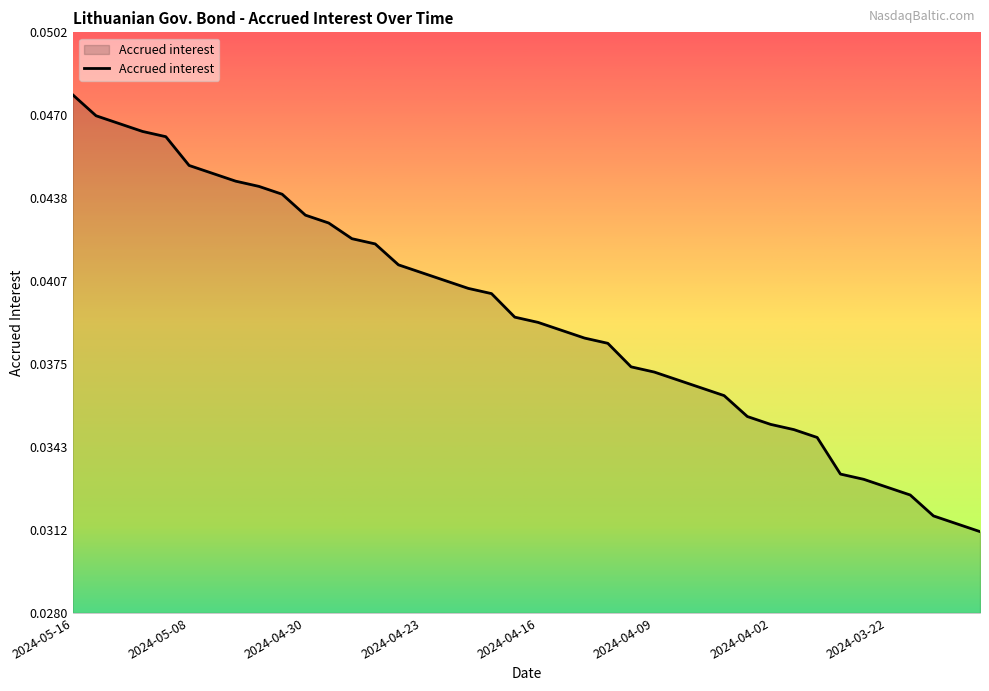

True or false: the data has more than 1 interior local peaks.

False